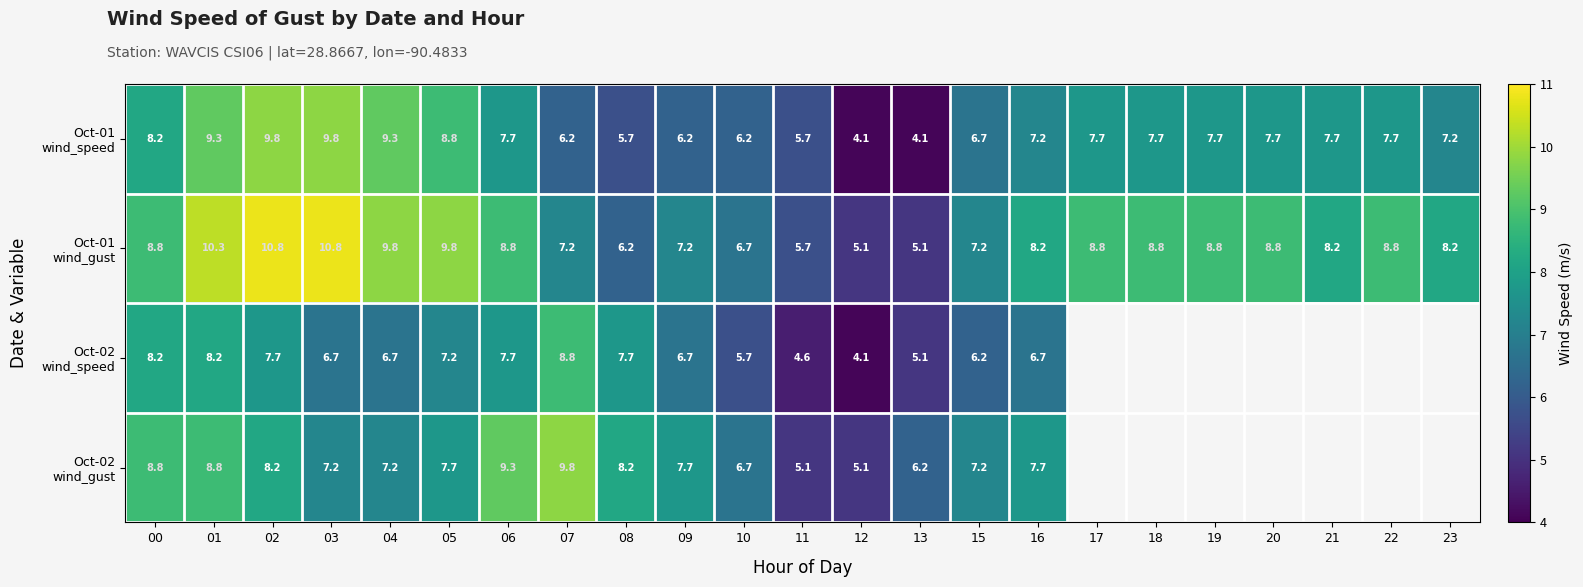

What is the total value across all series at 11?

21.1